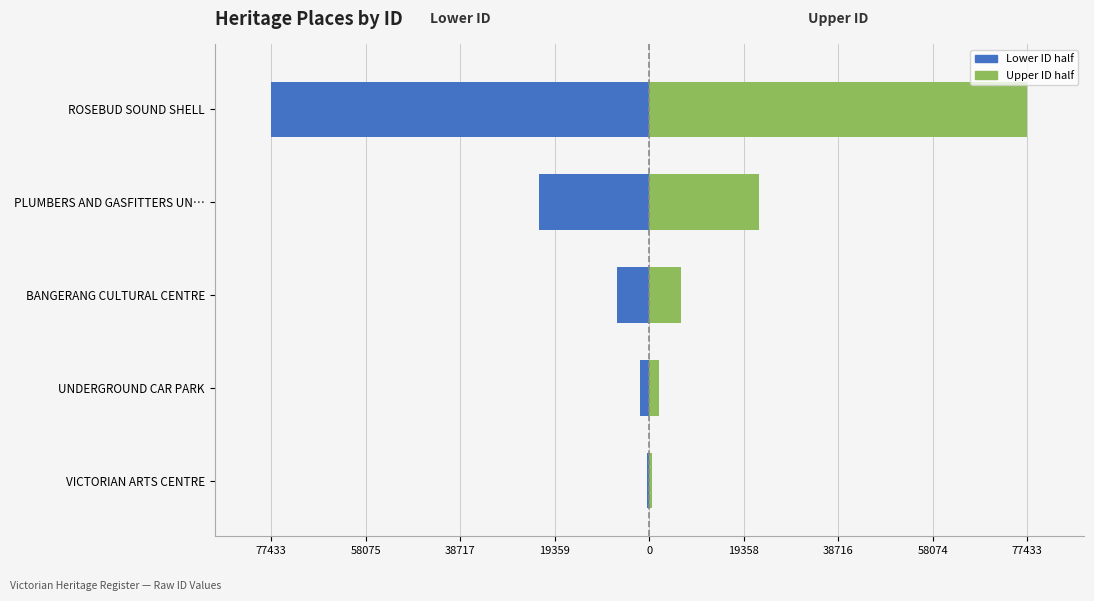

What is the difference between the maximum and minimum values in the Right (upper IDs) series?

76899